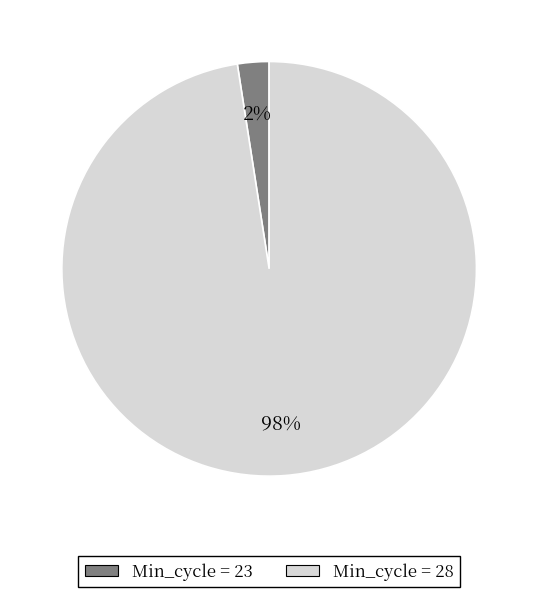

To the nearest percent, what percentage of the pie is Min_cycle = 28?

98%